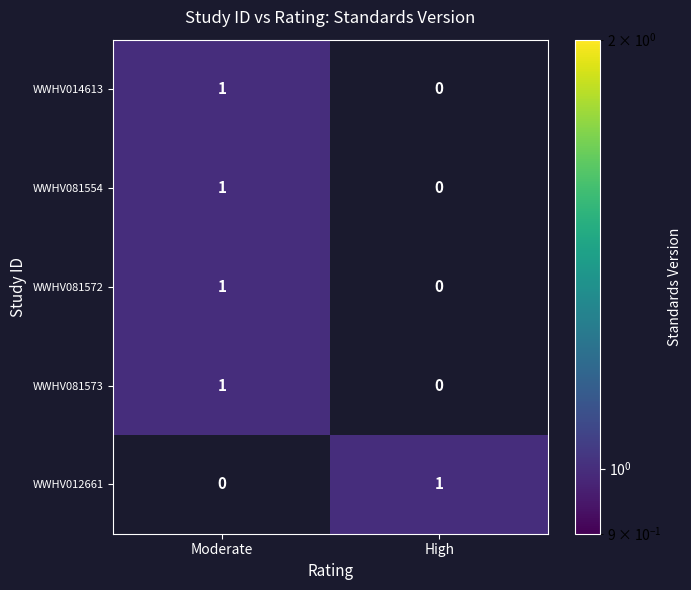

Reading right to left, transcribe all the data shown in this chart.

WWHV014613: 0	1
WWHV081554: 0	1
WWHV081572: 0	1
WWHV081573: 0	1
WWHV012661: 1	0